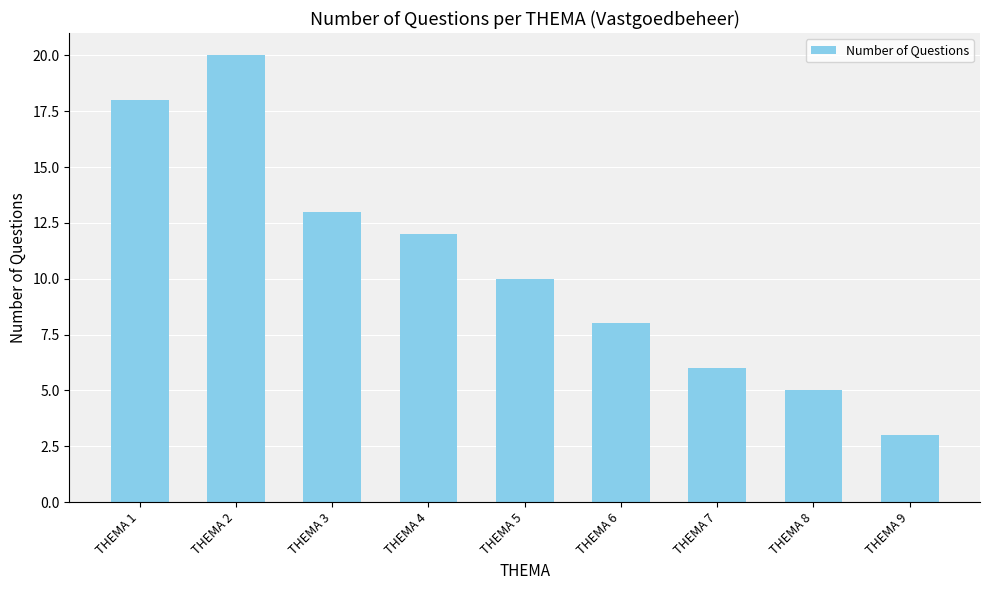

Which category has the lowest value across all series?

THEMA 9